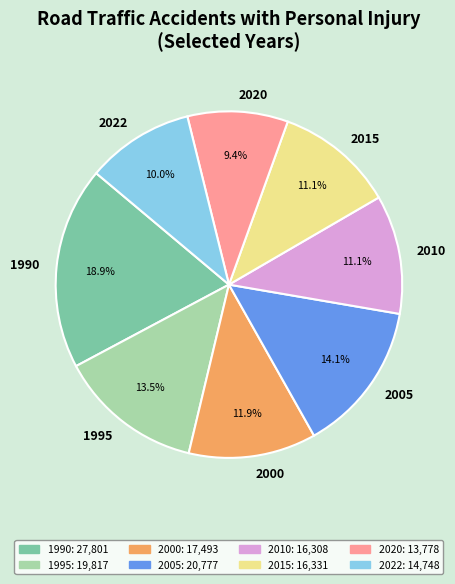

What is the smallest slice in the pie chart?

2020